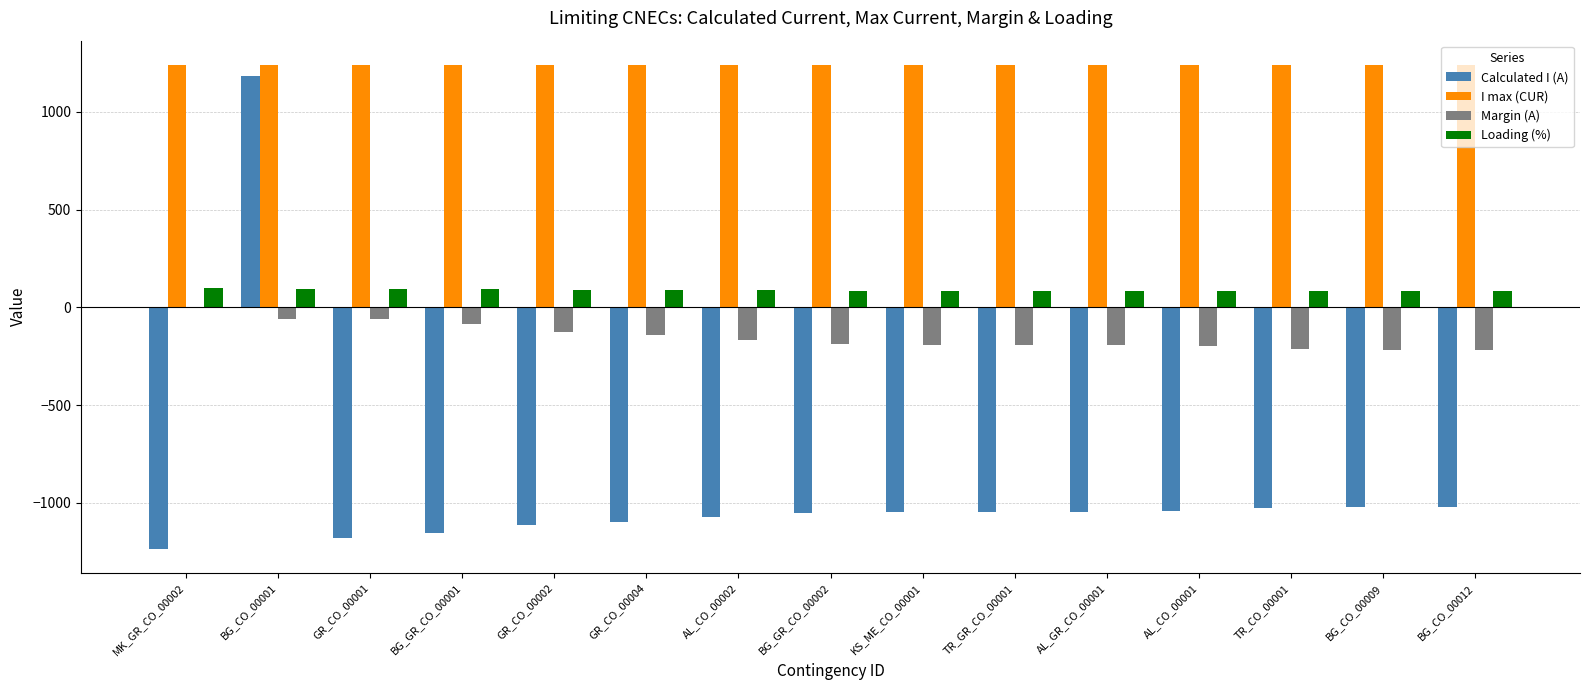

Which series has the largest range (max minus min)?

Calculated I (A)